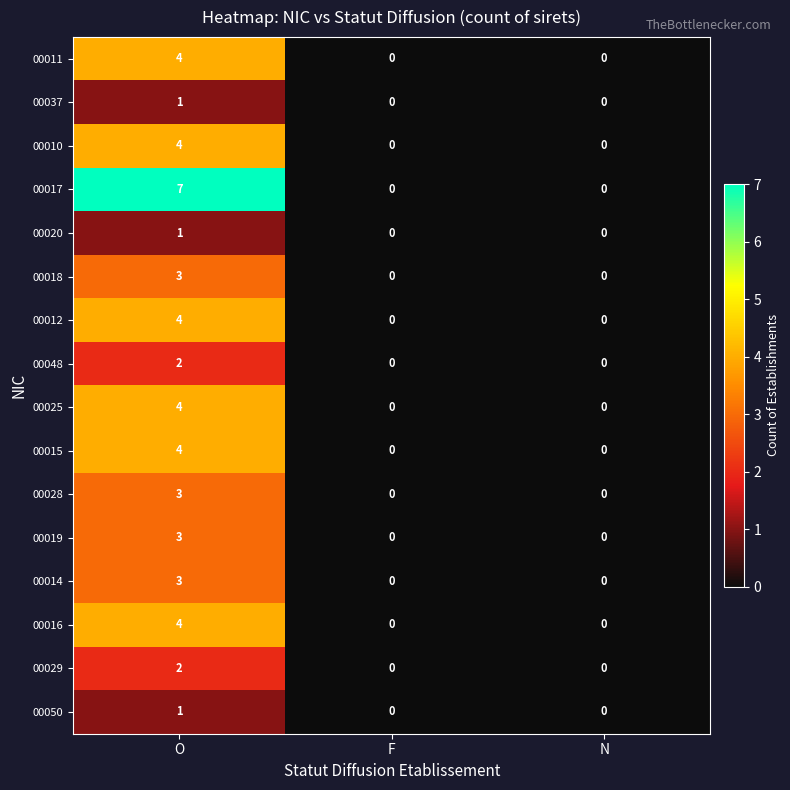

What is the sum of the 00015 values at N and O?

4